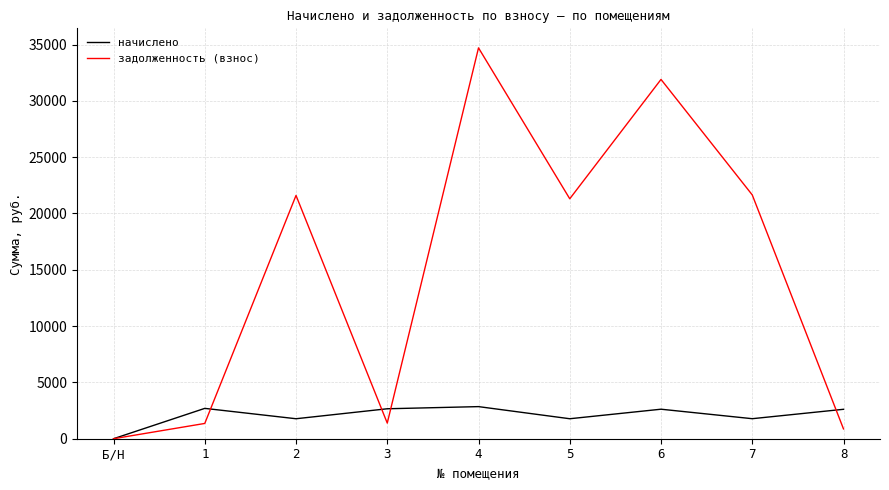

How many lines are shown in the chart?

2